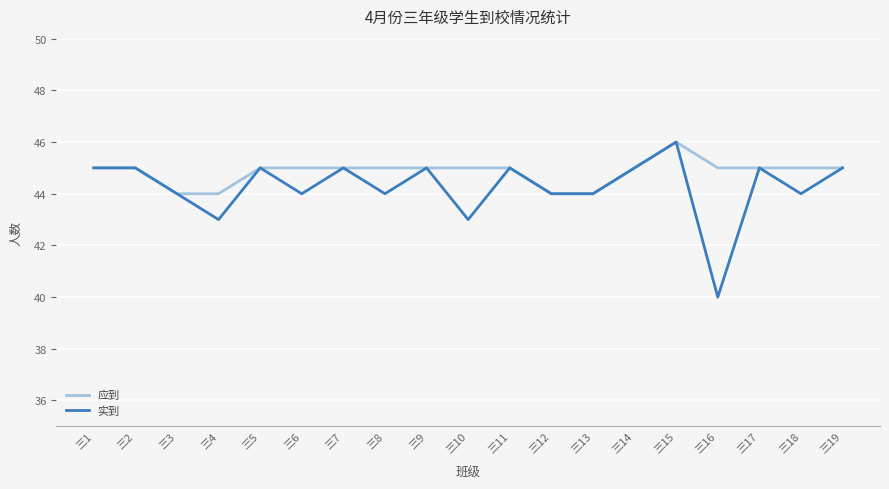

What is the total value across all series at 三15?

92